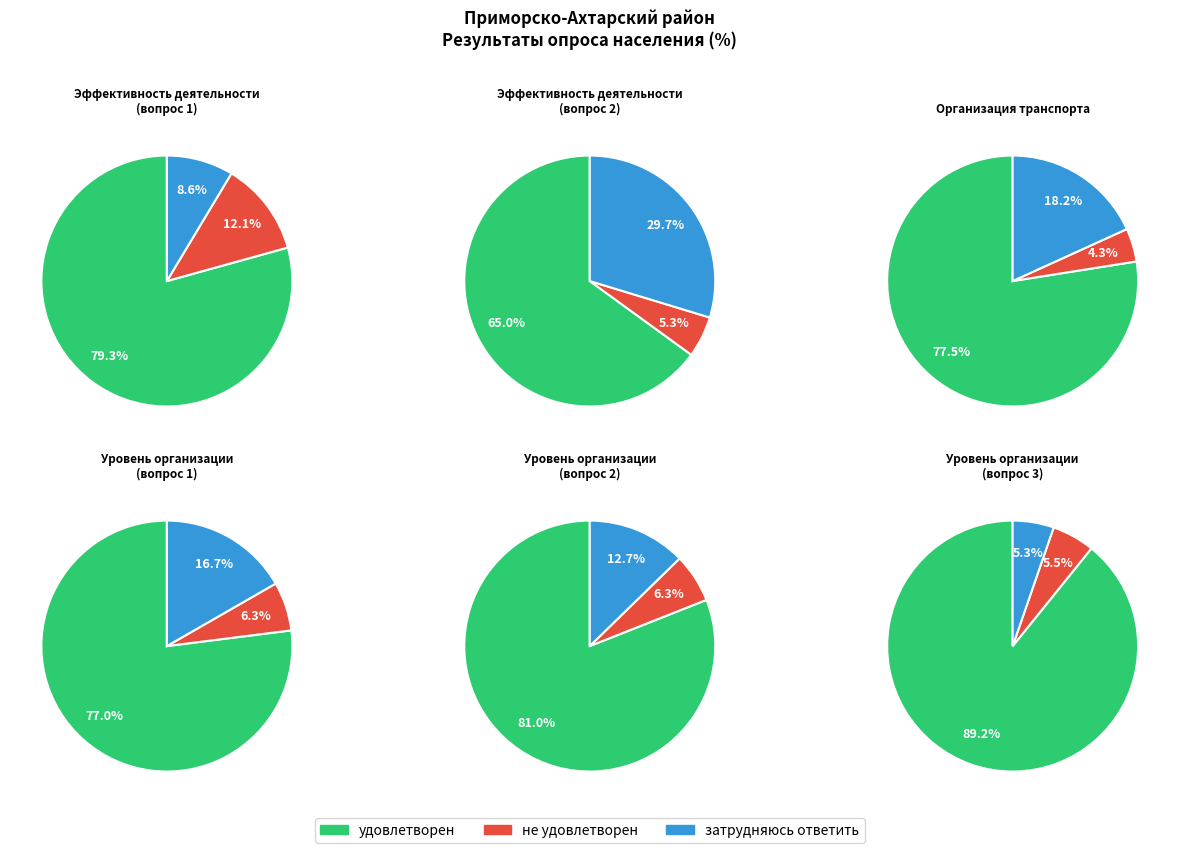

True or false: не удовлетворен accounts for 12% of the total.

True